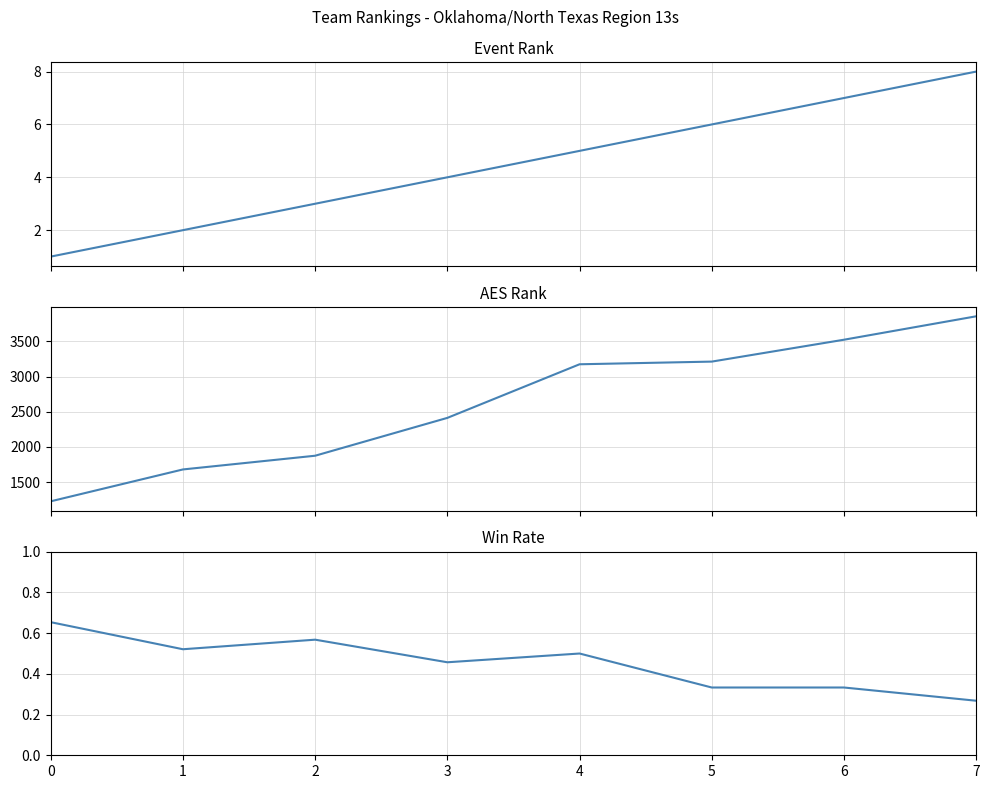

Count the number of data series in this chart.

3